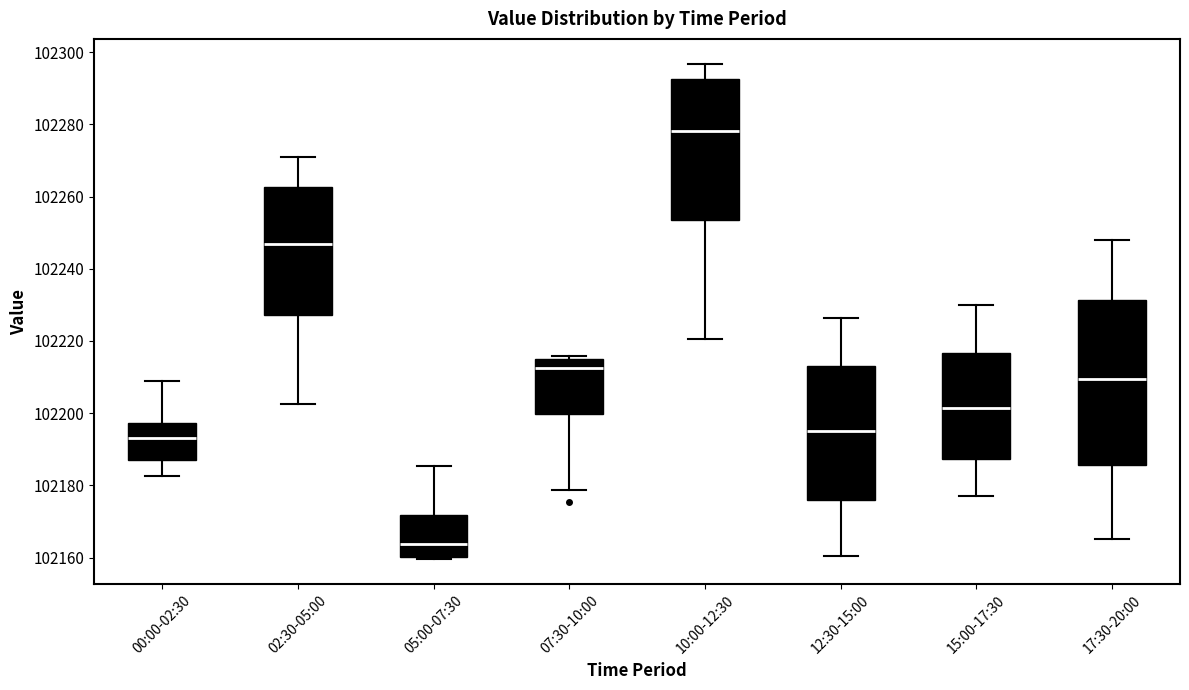

Reading left to right, read every box against the y-axis: the position of its median line, the range the box covers, and the ends of its whiskers. The values are not printed on the chart, so give them approximately, as read against the axis.

00:00-02:30: median 102194, box 102188 to 102198, whiskers 102182 to 102210
02:30-05:00: median 102246, box 102228 to 102262, whiskers 102202 to 102272
05:00-07:30: median 102164, box 102160 to 102172, whiskers 102160 (just below the box's lower edge) to 102186
07:30-10:00: median 102212, box 102200 to 102214, whiskers 102178 to 102216
10:00-12:30: median 102278, box 102254 to 102292, whiskers 102220 to 102296
12:30-15:00: median 102196, box 102176 to 102214, whiskers 102160 to 102226
15:00-17:30: median 102202, box 102188 to 102216, whiskers 102178 to 102230
17:30-20:00: median 102210, box 102186 to 102232, whiskers 102166 to 102248